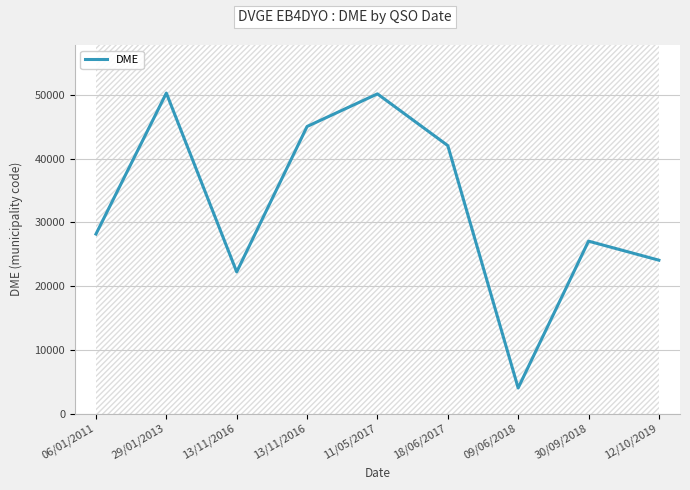

How many interior local valleys (lower than both neighbors) does the data have?

2